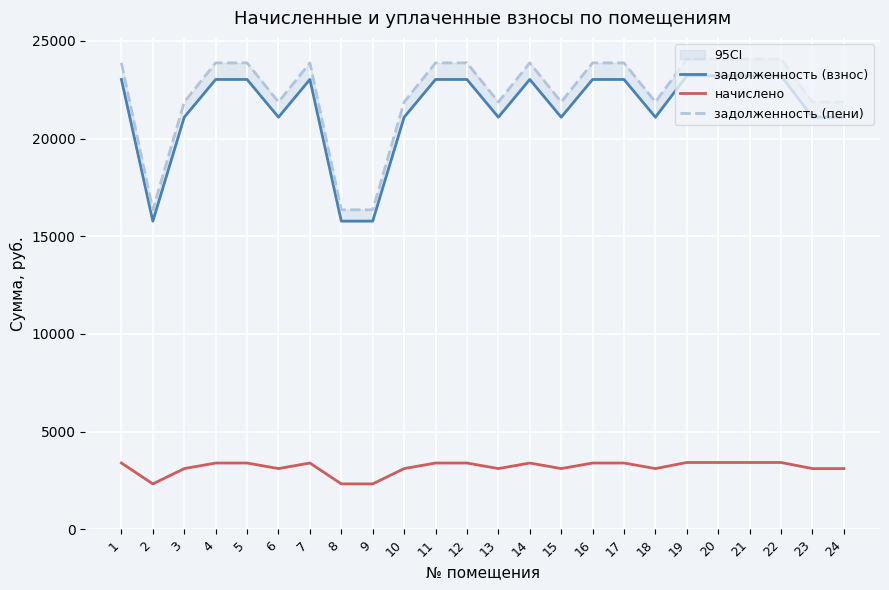

What is the value of the задолженность (взнос) point at the 22nd from the left?

23213.4